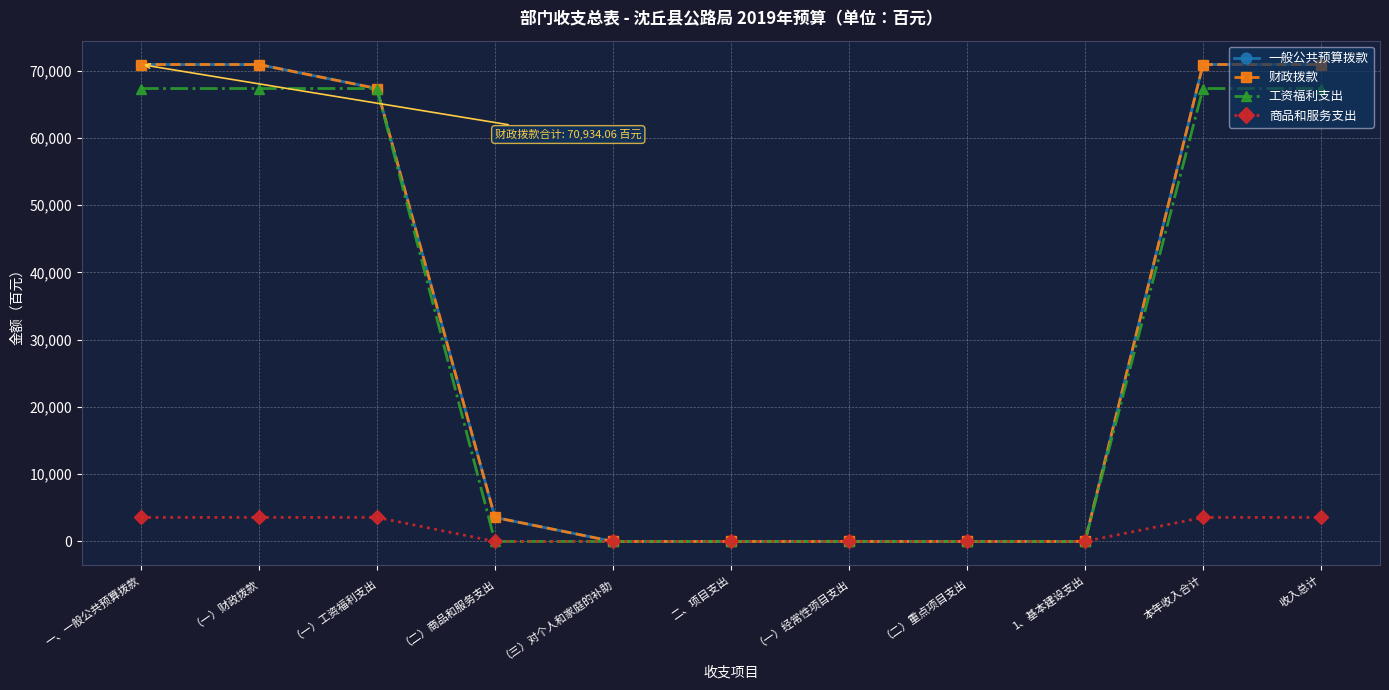

Does the chart have visible grid lines?

Yes